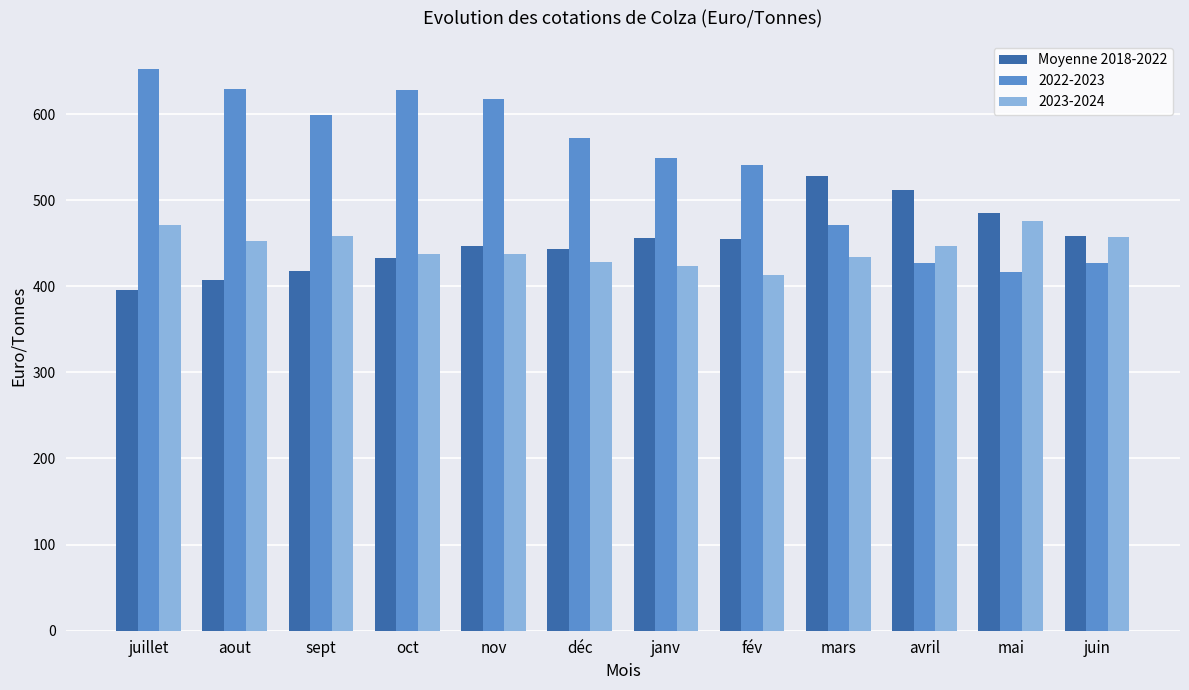

What is the minimum value shown in the chart?

395.5